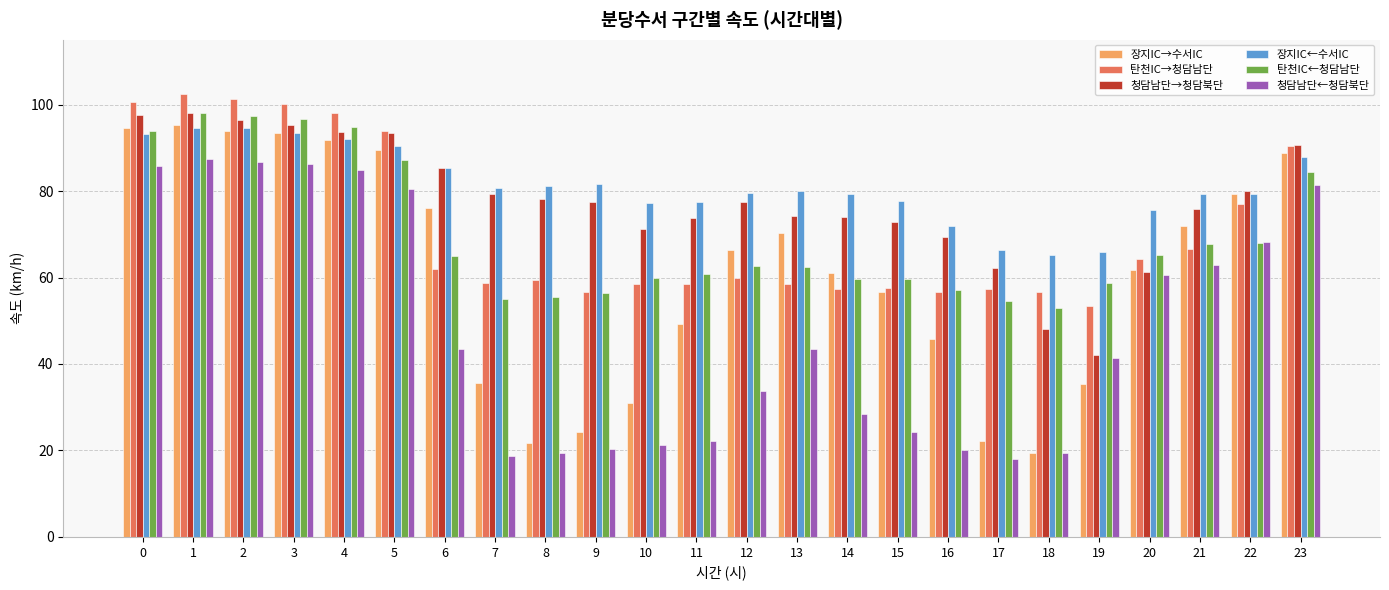

What is the smallest value displayed?

18.1